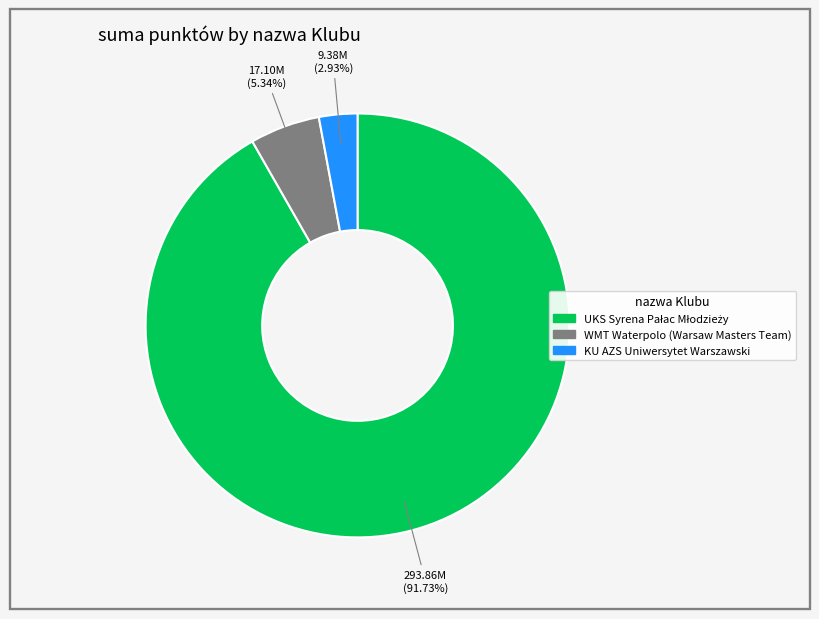

Is the sum of KU AZS Uniwersytet Warszawski and WMT Waterpolo (Warsaw Masters Team) greater than half?

No